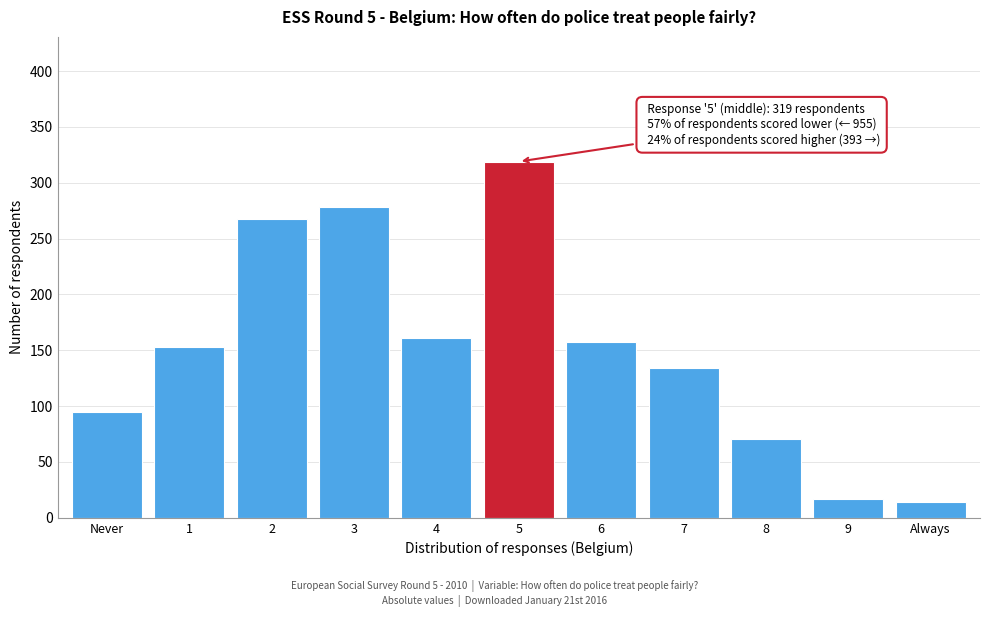

Reading left to right, what are all the values shown in this chart?

95	153	268	278	161	319	157	134	71	17	14